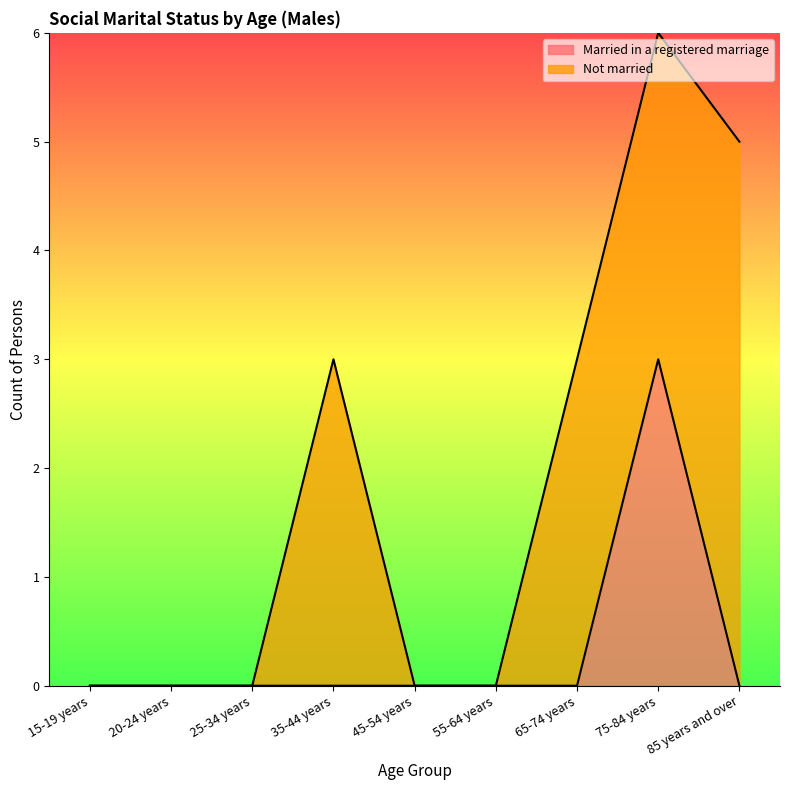

Is it true that the value at 35-44 years is 0?

True